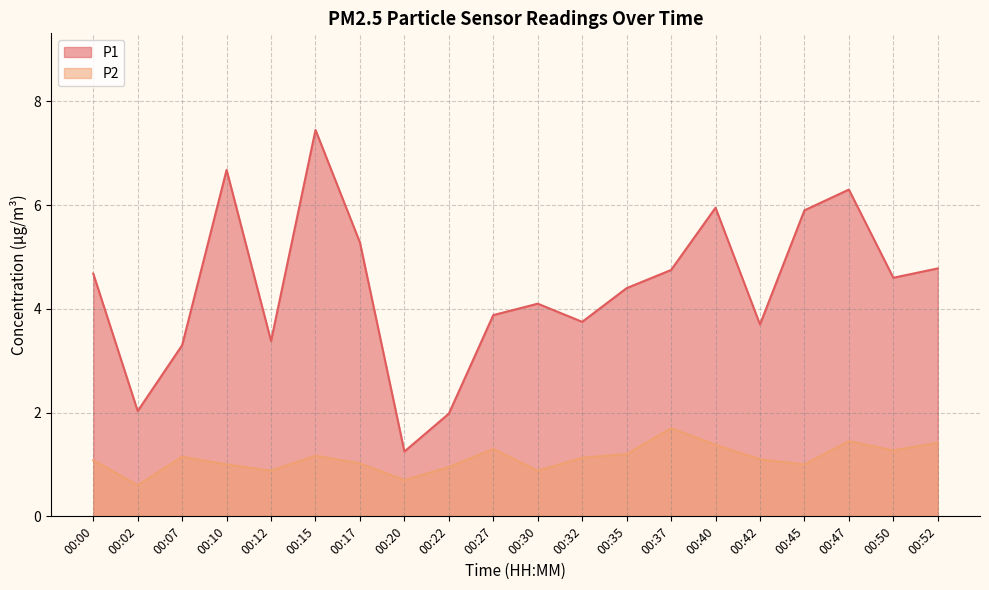

True or false: P1 and P2 intersect in this chart.

False